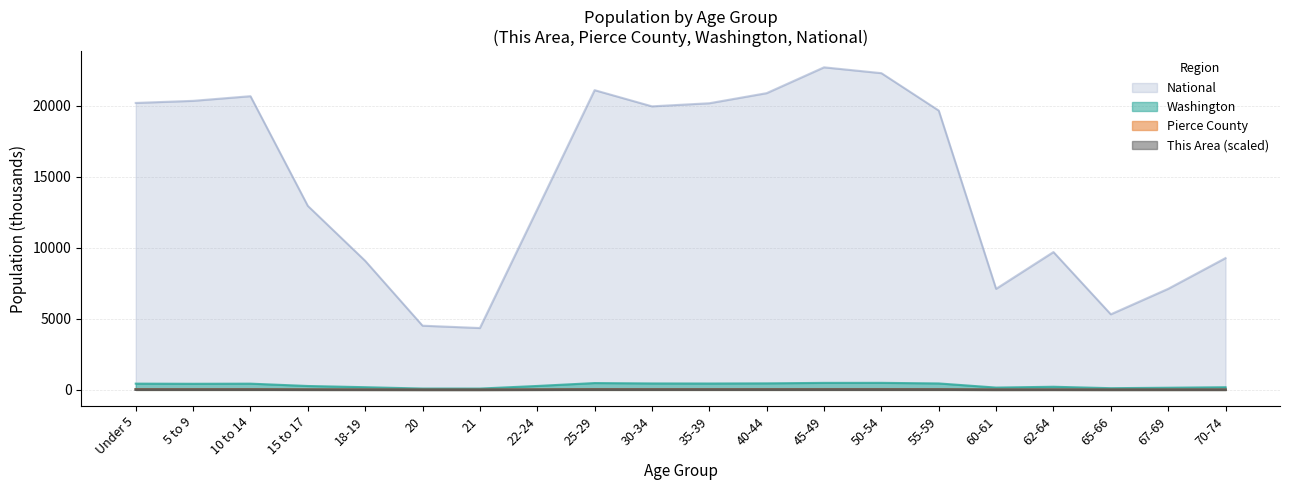

Which series has the widest spread of values?

National